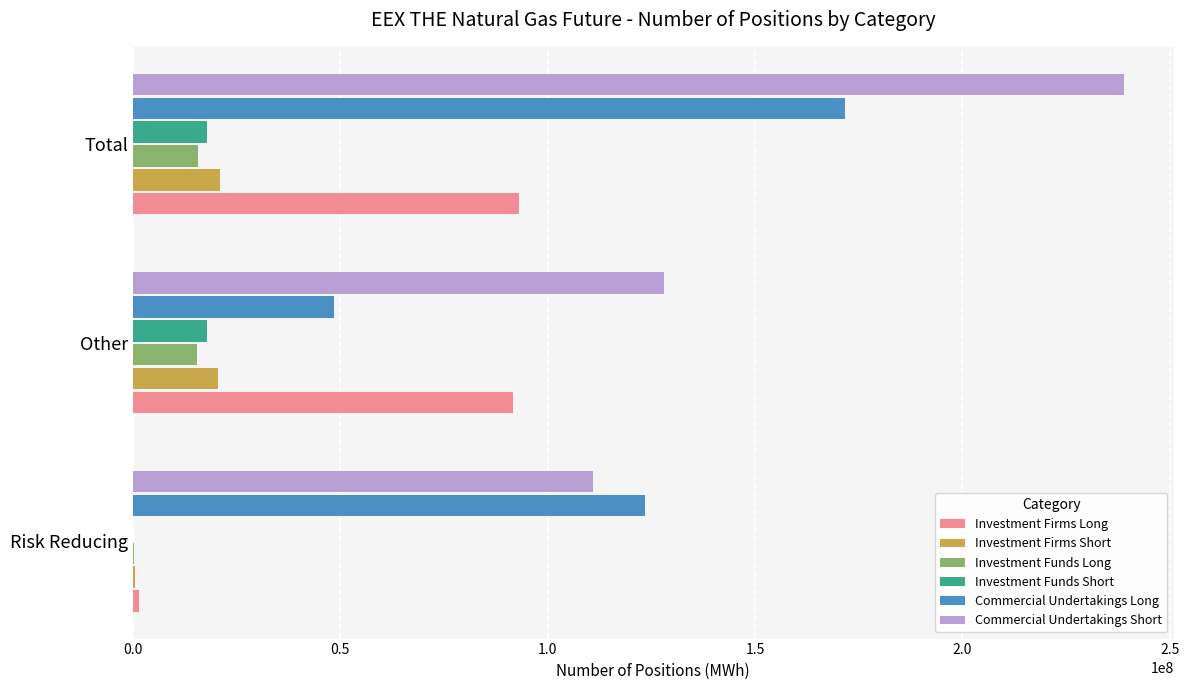

What is the sum of all Investment Funds Short values?

35939434